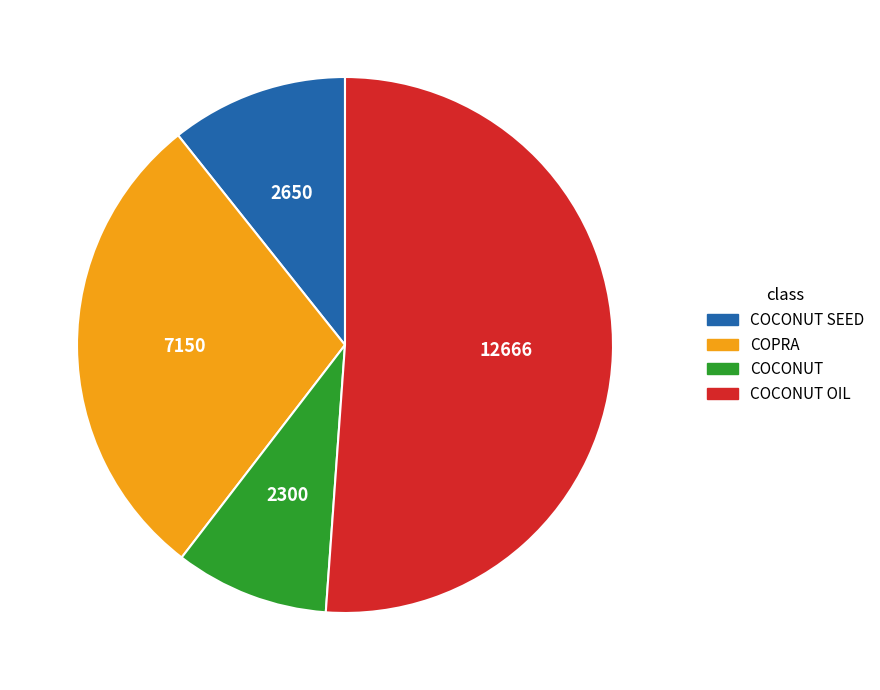

Does any single category account for the majority?

Yes